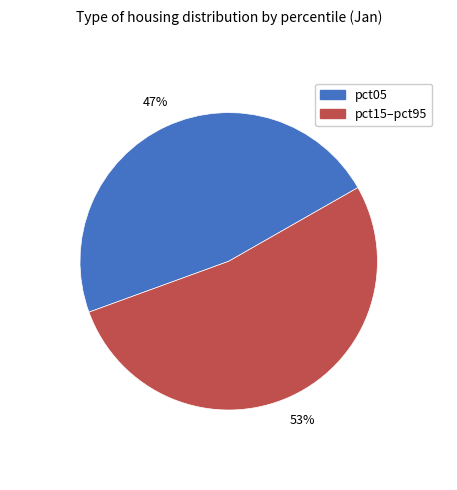

How many segments does this pie chart have?

2